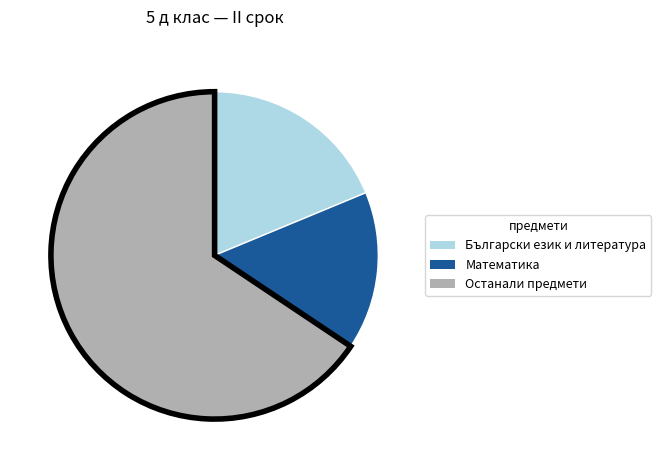

How many segments does this pie chart have?

3